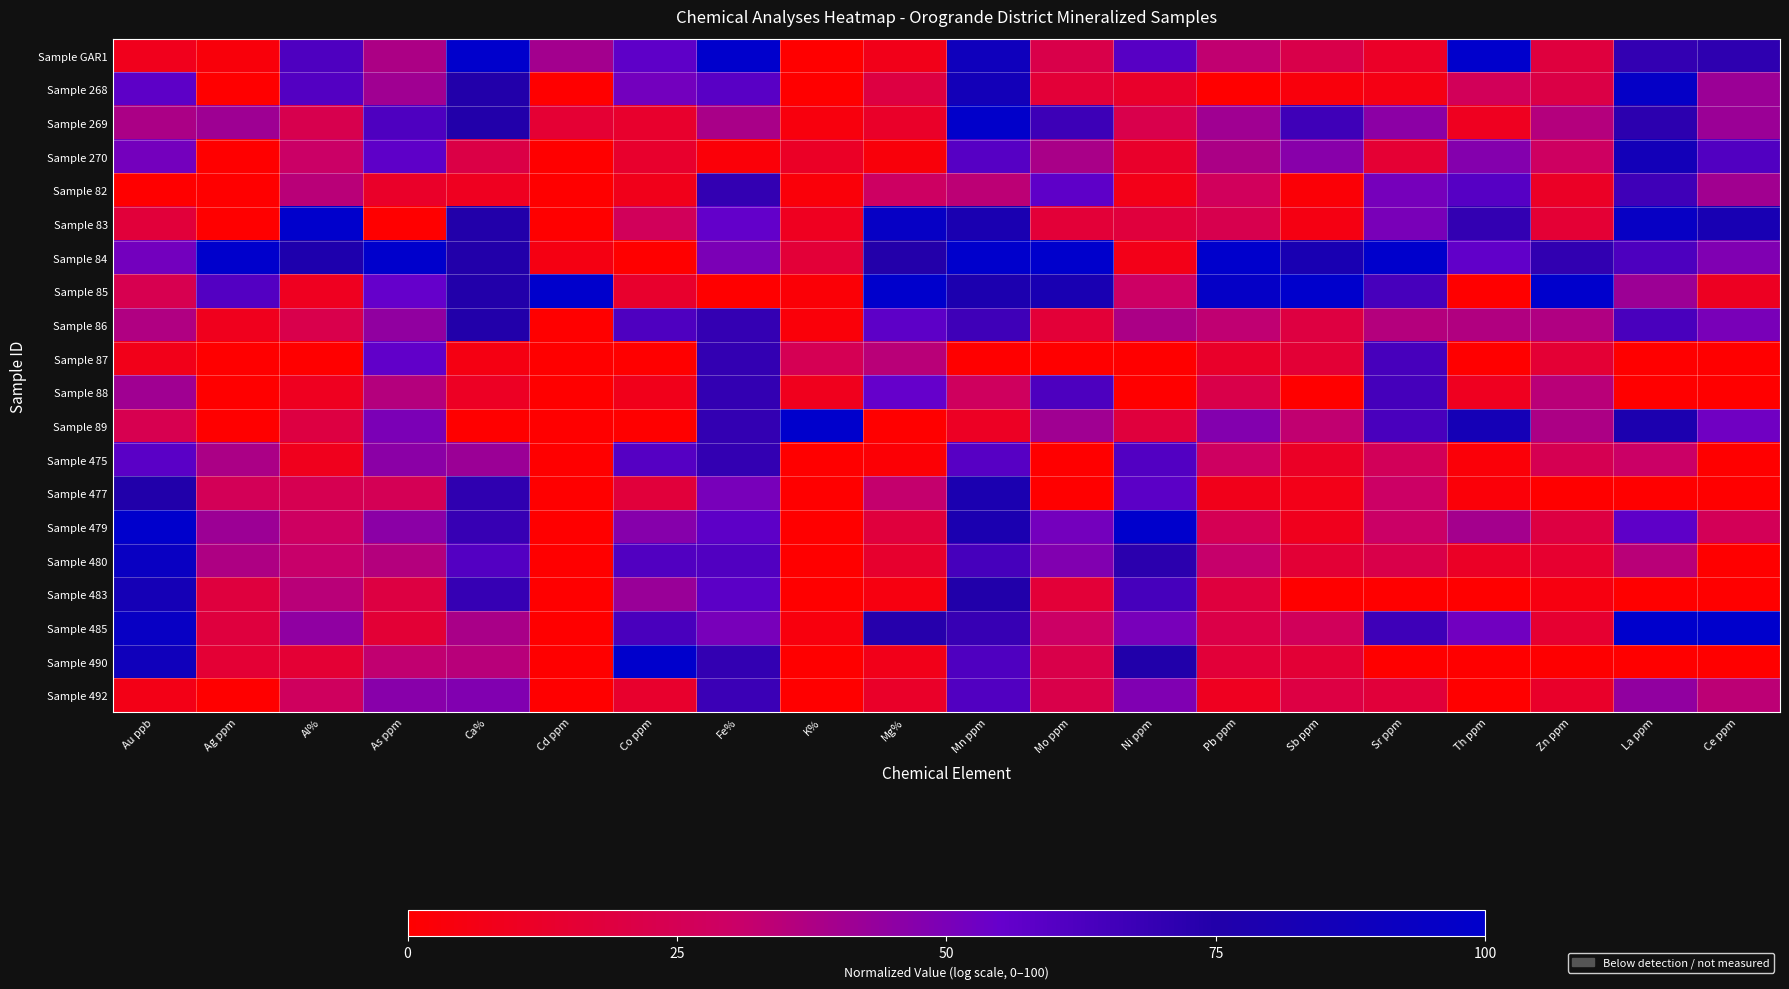

Reading left to right, list all the values displayed in this chart.

Sample GAR1: Au ppb=8.5	Ag ppm=3.3	Al%=61.8	As ppm=37.7	Ca%=100.0	Cd ppm=39.9	Co ppm=57.4	Fe%=100.0	K%=0.0	Mg%=7.8	Mn ppm=88.4	Mo ppm=21.9	Ni ppm=59.3	Pb ppm=32.8	Sb ppm=22.0	Sr ppm=11.9	Th ppm=100.0	Zn ppm=18.5	La ppm=69.7	Ce ppm=71.2
Sample 268: Au ppb=57.7	Ag ppm=0.0	Al%=60.5	As ppm=40.8	Ca%=74.8	Cd ppm=0.0	Co ppm=51.6	Fe%=58.6	K%=0.0	Mg%=19.6	Mn ppm=85.9	Mo ppm=16.6	Ni ppm=13.1	Pb ppm=0.0	Sb ppm=3.8	Sr ppm=5.9	Th ppm=26.5	Zn ppm=21.1	La ppm=95.6	Ce ppm=41.9
Sample 269: Au ppb=38.2	Ag ppm=41.4	Al%=23.3	As ppm=61.8	Ca%=74.8	Cd ppm=15.3	Co ppm=13.4	Fe%=38.4	K%=3.9	Mg%=12.3	Mn ppm=98.8	Mo ppm=67.0	Ni ppm=22.4	Pb ppm=40.8	Sb ppm=66.2	Sr ppm=45.7	Th ppm=9.5	Zn ppm=35.9	La ppm=71.8	Ce ppm=41.9
Sample 270: Au ppb=51.2	Ag ppm=0.0	Al%=30.4	As ppm=57.1	Ca%=20.8	Cd ppm=0.0	Co ppm=13.4	Fe%=2.7	K%=11.3	Mg%=3.2	Mn ppm=59.7	Mo ppm=38.5	Ni ppm=13.1	Pb ppm=38.2	Sb ppm=46.7	Sr ppm=15.5	Th ppm=47.6	Zn ppm=28.8	La ppm=85.3	Ce ppm=60.9
Sample 82: Au ppb=0.0	Ag ppm=0.0	Al%=34.6	As ppm=12.2	Ca%=9.6	Cd ppm=0.0	Co ppm=7.8	Fe%=69.9	K%=3.0	Mg%=29.2	Mn ppm=33.9	Mo ppm=57.3	Ni ppm=7.2	Pb ppm=27.3	Sb ppm=2.0	Sr ppm=50.8	Th ppm=59.6	Zn ppm=11.4	La ppm=66.2	Ce ppm=40.4
Sample 83: Au ppb=17.5	Ag ppm=0.0	Al%=100.0	As ppm=0.0	Ca%=74.8	Cd ppm=0.0	Co ppm=26.8	Fe%=55.7	K%=9.5	Mg%=94.7	Mn ppm=80.5	Mo ppm=16.6	Ni ppm=18.1	Pb ppm=23.3	Sb ppm=5.6	Sr ppm=50.0	Th ppm=69.8	Zn ppm=15.8	La ppm=94.3	Ce ppm=81.9
Sample 84: Au ppb=51.8	Ag ppm=100.0	Al%=77.7	As ppm=100.0	Ca%=74.8	Cd ppm=5.8	Co ppm=0.0	Fe%=49.9	K%=16.6	Mg%=74.6	Mn ppm=100.0	Mo ppm=100.0	Ni ppm=7.2	Pb ppm=100.0	Sb ppm=81.2	Sr ppm=100.0	Th ppm=56.5	Zn ppm=70.7	La ppm=62.1	Ce ppm=48.8
Sample 85: Au ppb=23.7	Ag ppm=60.2	Al%=9.7	As ppm=55.2	Ca%=74.8	Cd ppm=100.0	Co ppm=13.4	Fe%=0.0	K%=2.0	Mg%=100.0	Mn ppm=79.0	Mo ppm=81.3	Ni ppm=29.6	Pb ppm=95.6	Sb ppm=100.0	Sr ppm=63.7	Th ppm=0.0	Zn ppm=100.0	La ppm=41.5	Ce ppm=10.4
Sample 86: Au ppb=36.8	Ag ppm=8.8	Al%=22.3	As ppm=44.5	Ca%=74.8	Cd ppm=0.0	Co ppm=61.8	Fe%=69.5	K%=3.0	Mg%=57.5	Mn ppm=66.0	Mo ppm=16.6	Ni ppm=38.1	Pb ppm=33.1	Sb ppm=19.3	Sr ppm=35.9	Th ppm=36.3	Zn ppm=37.0	La ppm=63.5	Ce ppm=50.1
Sample 87: Au ppb=7.7	Ag ppm=0.0	Al%=0.0	As ppm=56.6	Ca%=5.5	Cd ppm=0.0	Co ppm=0.0	Fe%=69.9	K%=24.7	Mg%=34.5	Mn ppm=0.0	Mo ppm=0.0	Ni ppm=0.0	Pb ppm=12.8	Sb ppm=16.2	Sr ppm=63.8	Th ppm=0.0	Zn ppm=16.0	La ppm=0.0	Ce ppm=0.0
Sample 88: Au ppb=40.6	Ag ppm=0.0	Al%=9.7	As ppm=35.6	Ca%=10.7	Cd ppm=0.0	Co ppm=7.8	Fe%=69.9	K%=8.6	Mg%=55.2	Mn ppm=28.1	Mo ppm=62.2	Ni ppm=0.0	Pb ppm=22.2	Sb ppm=0.0	Sr ppm=64.5	Th ppm=9.5	Zn ppm=34.4	La ppm=0.0	Ce ppm=0.0
Sample 89: Au ppb=23.7	Ag ppm=0.0	Al%=19.5	As ppm=50.0	Ca%=0.0	Cd ppm=0.0	Co ppm=0.0	Fe%=69.9	K%=100.0	Mg%=0.0	Mn ppm=10.6	Mo ppm=40.8	Ni ppm=18.1	Pb ppm=48.0	Sb ppm=32.4	Sr ppm=63.5	Th ppm=83.7	Zn ppm=37.5	La ppm=79.0	Ce ppm=52.5
Sample 475: Au ppb=58.5	Ag ppm=38.2	Al%=8.6	As ppm=45.9	Ca%=42.0	Cd ppm=0.0	Co ppm=60.1	Fe%=69.9	K%=0.0	Mg%=1.6	Mn ppm=59.1	Mo ppm=0.0	Ni ppm=60.6	Pb ppm=28.7	Sb ppm=11.5	Sr ppm=26.2	Th ppm=2.6	Zn ppm=24.5	La ppm=30.3	Ce ppm=0.0
Sample 477: Au ppb=75.8	Ag ppm=26.1	Al%=24.2	As ppm=25.3	Ca%=70.9	Cd ppm=0.0	Co ppm=17.7	Fe%=50.8	K%=0.0	Mg%=31.9	Mn ppm=79.9	Mo ppm=0.0	Ni ppm=58.0	Pb ppm=7.8	Sb ppm=7.2	Sr ppm=29.8	Th ppm=2.6	Zn ppm=0.0	La ppm=0.0	Ce ppm=0.0
Sample 479: Au ppb=100.0	Ag ppm=41.7	Al%=28.6	As ppm=45.9	Ca%=68.5	Cd ppm=0.0	Co ppm=47.2	Fe%=57.5	K%=0.0	Mg%=18.2	Mn ppm=79.8	Mo ppm=51.2	Ni ppm=100.0	Pb ppm=24.8	Sb ppm=8.7	Sr ppm=30.3	Th ppm=39.5	Zn ppm=19.8	La ppm=57.4	Ce ppm=25.9
Sample 480: Au ppb=93.2	Ag ppm=37.3	Al%=31.2	As ppm=35.6	Ca%=60.4	Cd ppm=0.0	Co ppm=61.0	Fe%=61.3	K%=0.0	Mg%=13.8	Mn ppm=64.1	Mo ppm=48.2	Ni ppm=72.0	Pb ppm=31.4	Sb ppm=16.2	Sr ppm=21.9	Th ppm=11.6	Zn ppm=14.3	La ppm=34.6	Ce ppm=0.0
Sample 483: Au ppb=84.0	Ag ppm=18.4	Al%=34.6	As ppm=19.8	Ca%=69.1	Cd ppm=0.0	Co ppm=42.4	Fe%=57.9	K%=0.0	Mg%=4.7	Mn ppm=75.6	Mo ppm=16.6	Ni ppm=64.1	Pb ppm=18.5	Sb ppm=0.0	Sr ppm=0.0	Th ppm=0.0	Zn ppm=5.0	La ppm=0.0	Ce ppm=0.0
Sample 485: Au ppb=94.1	Ag ppm=18.4	Al%=44.9	As ppm=16.3	Ca%=38.4	Cd ppm=0.0	Co ppm=63.6	Fe%=50.8	K%=3.9	Mg%=73.6	Mn ppm=68.5	Mo ppm=30.0	Ni ppm=50.4	Pb ppm=21.5	Sb ppm=26.7	Sr ppm=66.6	Th ppm=52.3	Zn ppm=14.6	La ppm=100.0	Ce ppm=100.0
Sample 490: Au ppb=87.7	Ag ppm=15.9	Al%=15.7	As ppm=32.4	Ca%=34.9	Cd ppm=0.0	Co ppm=100.0	Fe%=69.9	K%=0.0	Mg%=7.8	Mn ppm=61.7	Mo ppm=21.9	Ni ppm=75.3	Pb ppm=17.1	Sb ppm=16.2	Sr ppm=0.0	Th ppm=0.0	Zn ppm=0.7	La ppm=0.0	Ce ppm=0.0
Sample 492: Au ppb=6.9	Ag ppm=0.0	Al%=27.8	As ppm=46.8	Ca%=48.4	Cd ppm=0.0	Co ppm=13.4	Fe%=67.2	K%=0.0	Mg%=12.3	Mn ppm=61.2	Mo ppm=21.9	Ni ppm=48.7	Pb ppm=9.7	Sb ppm=20.2	Sr ppm=17.5	Th ppm=0.0	Zn ppm=12.6	La ppm=44.4	Ce ppm=33.7